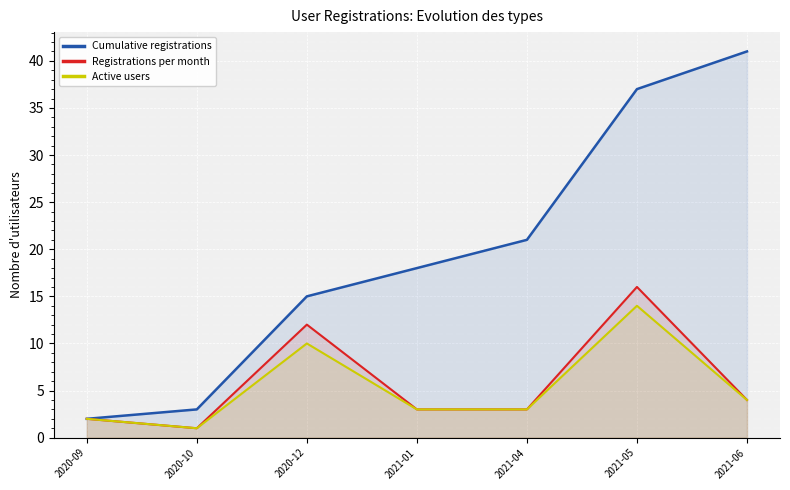

What is the label of the 6th point from the left?

2021-05